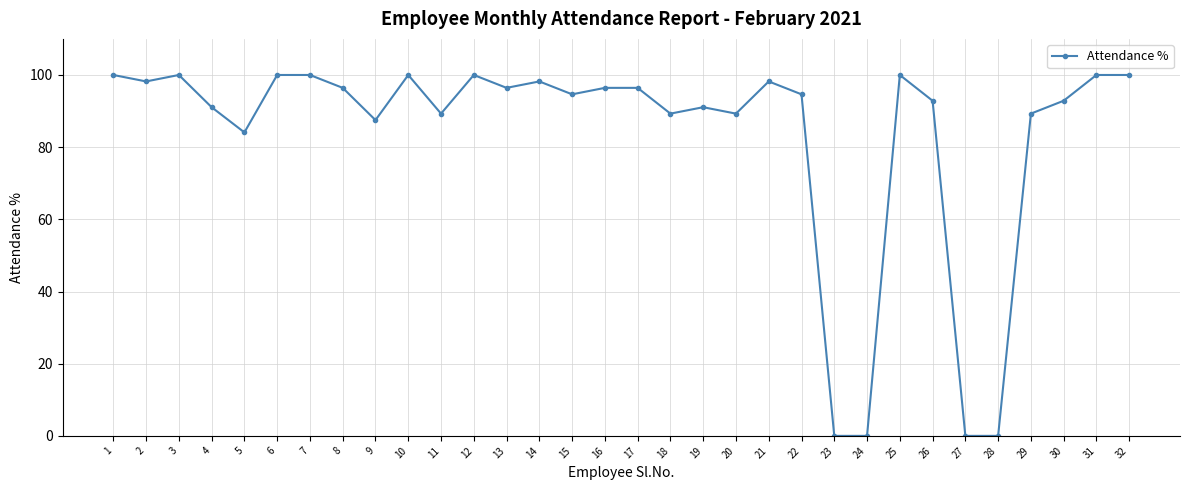

Between 8 and 23, which is larger?

8